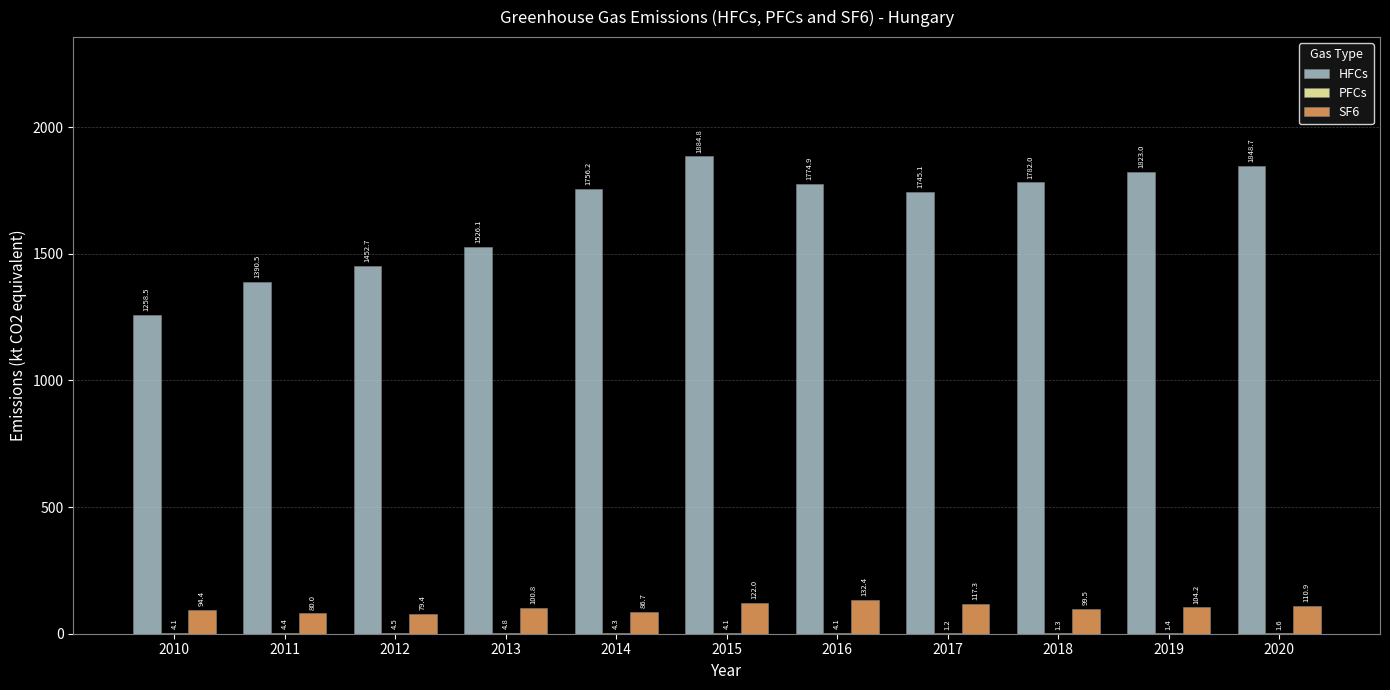

How many distinct data groups are displayed?

3